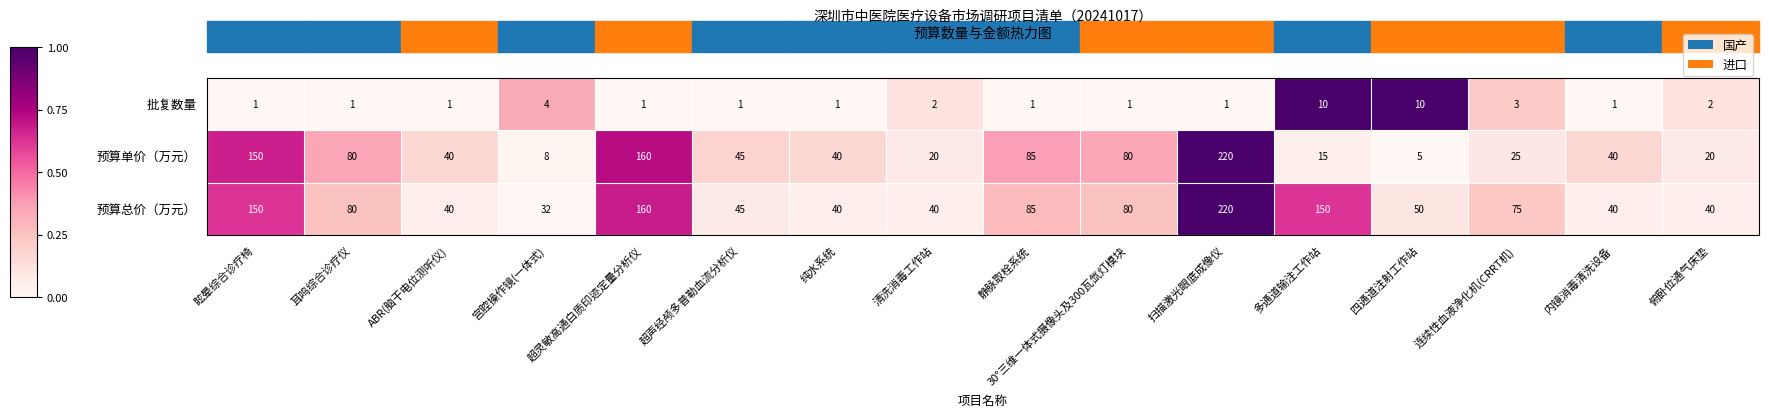

At which category does the chart reach its peak across all series?

扫描激光眼底成像仪